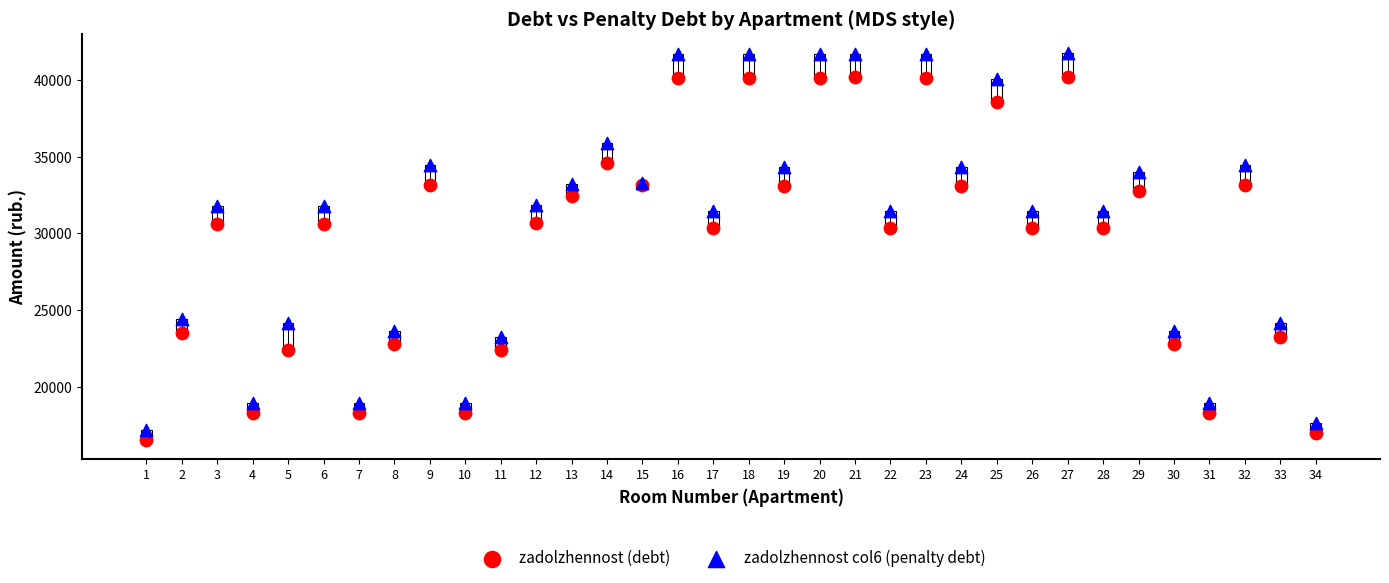

Which series has the largest Y range (max minus min)?

zadolzhennost col6 (penalty debt)